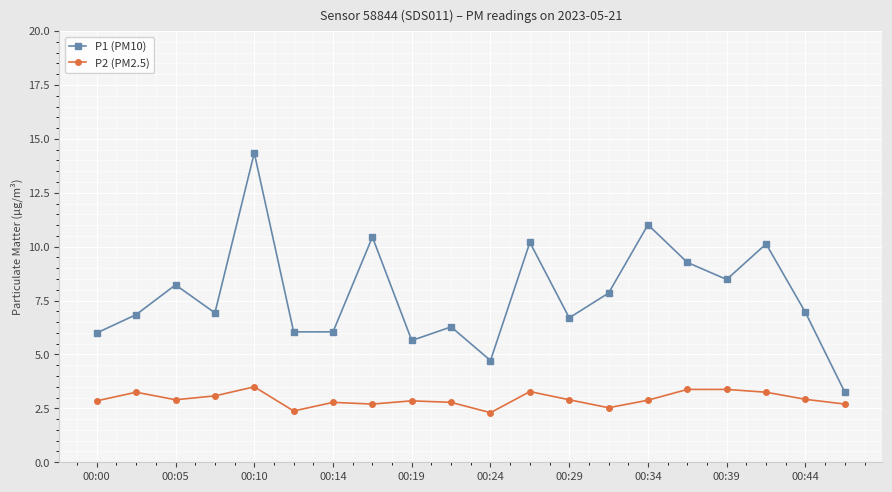

Rank the series by their maximum value, from lowest to highest.

P2 (PM2.5), P1 (PM10)